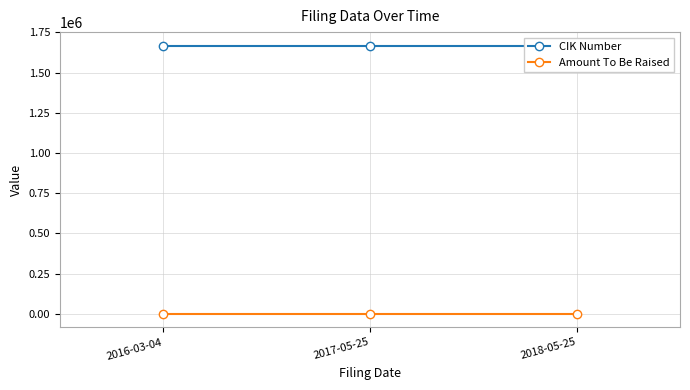

What is the label of the 3rd point from the left?

2018-05-25